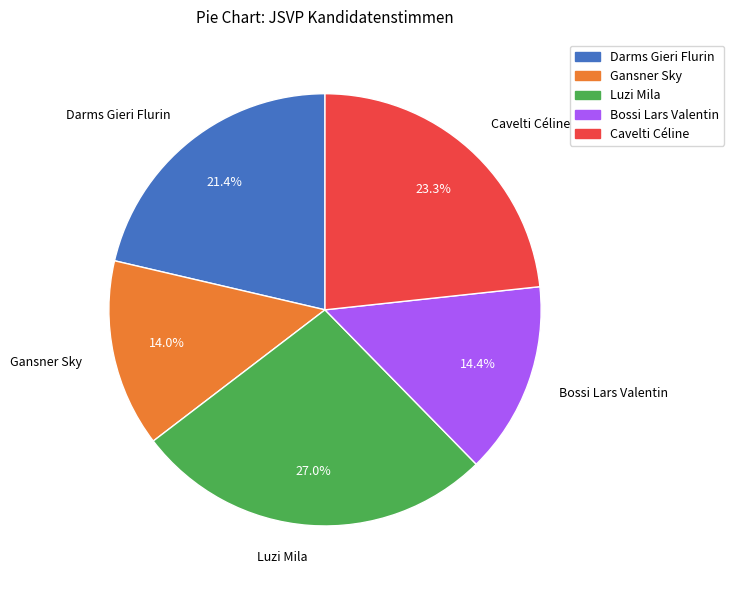

Count the number of slices in the pie.

5